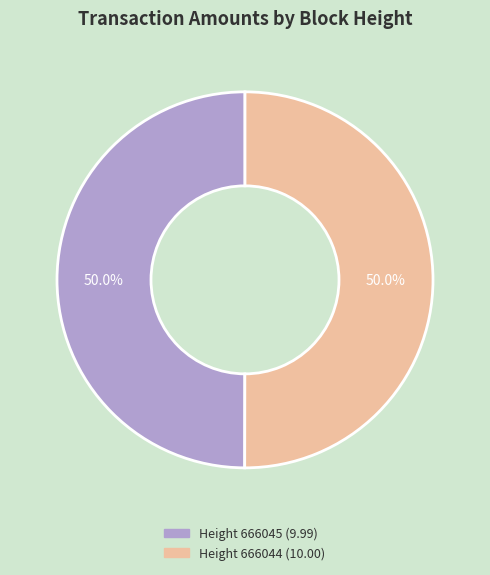

How many segments does this pie chart have?

2